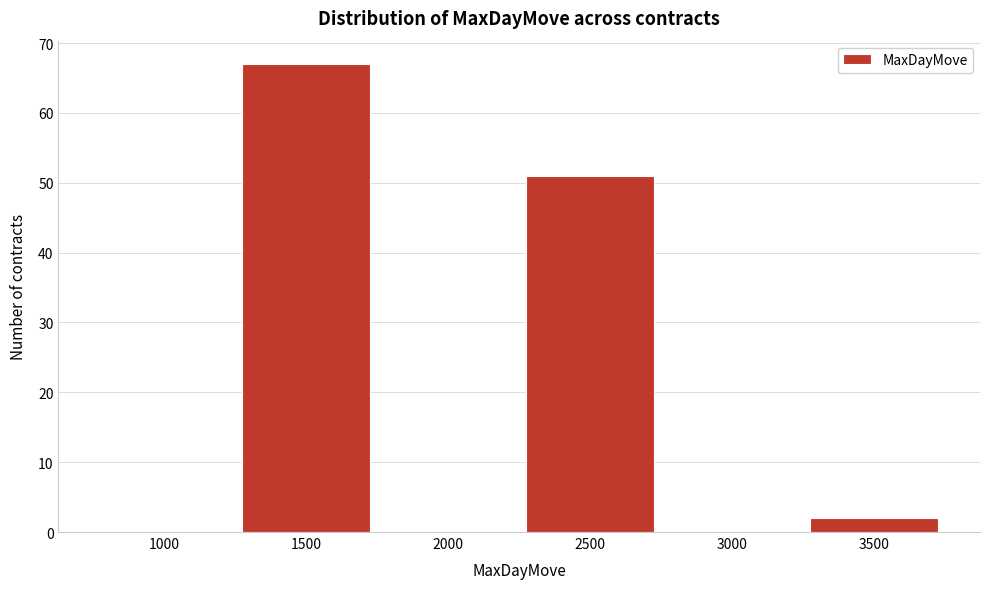

Reading right to left, transcribe all the data shown in this chart.

3500=2	3000=0	2500=51	2000=0	1500=67	1000=0